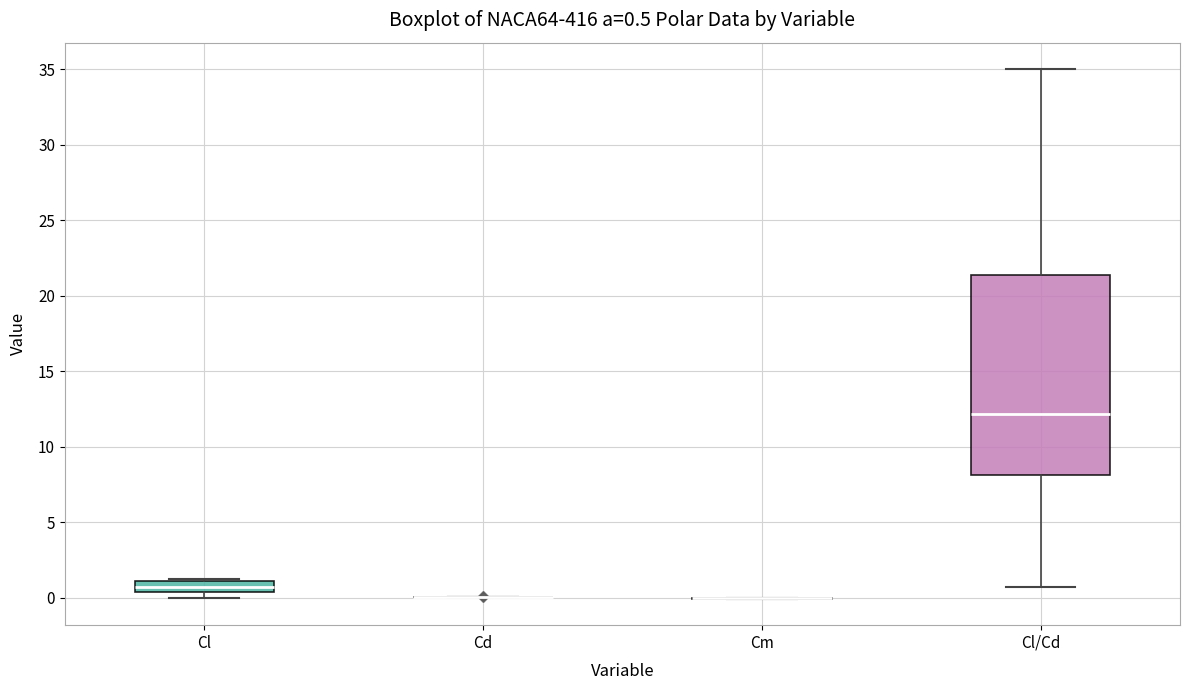

Which box is the tallest, from its lower edge to its upper edge?

Cl/Cd